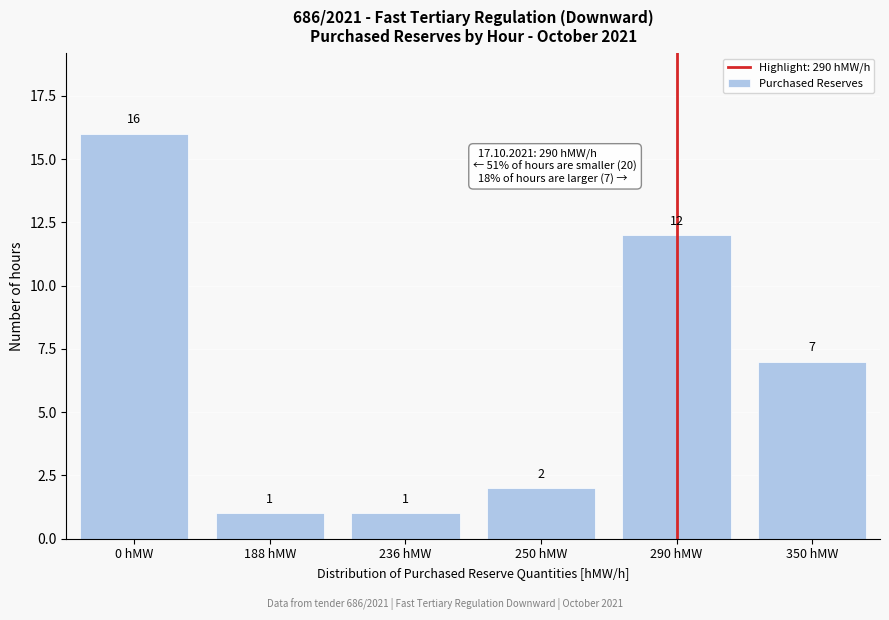

Reading left to right, transcribe all the data shown in this chart.

16	1	1	2	12	7